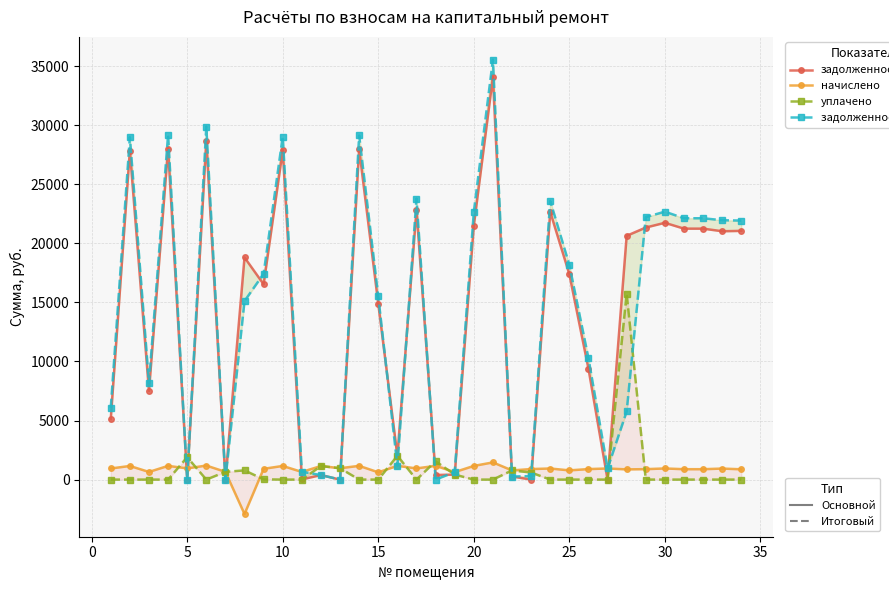

What is the smallest value displayed?

-2912.4